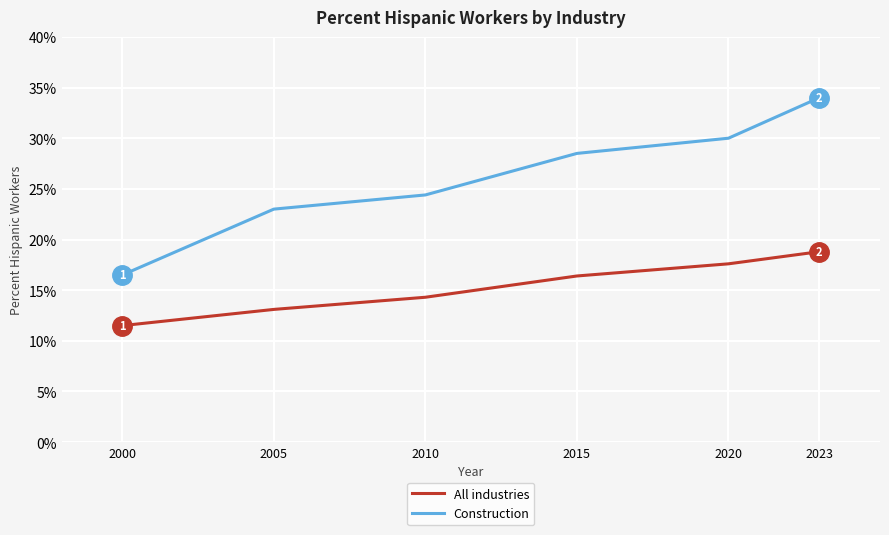

True or false: Construction and All industries cross at least once.

False